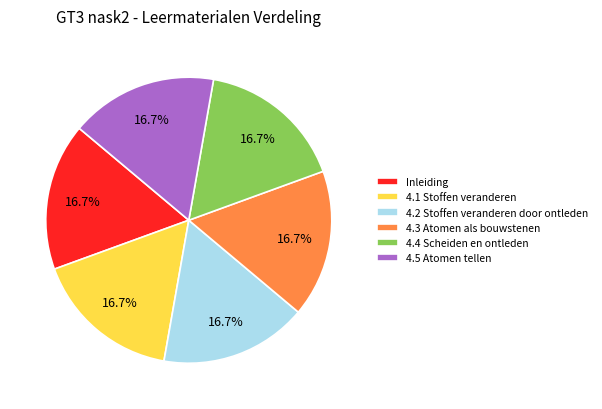

What percentage is the Inleiding slice, to the nearest percent?

17%